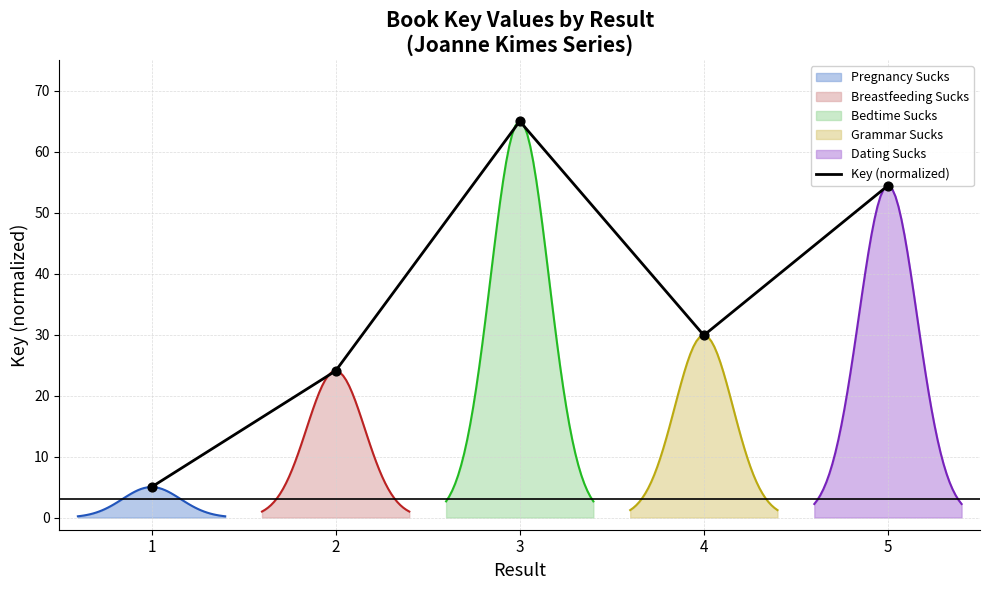

Between 2 and 1, which is larger?

2